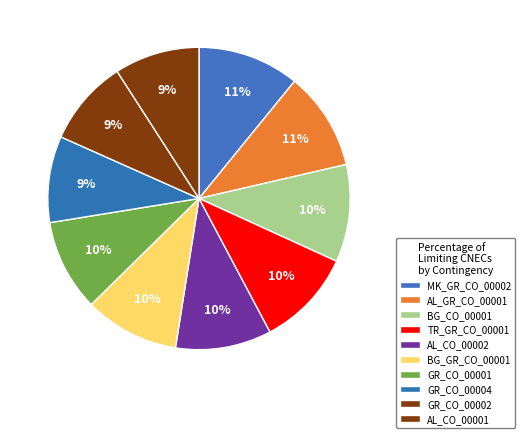

Is GR_CO_00004 the majority of the pie?

No